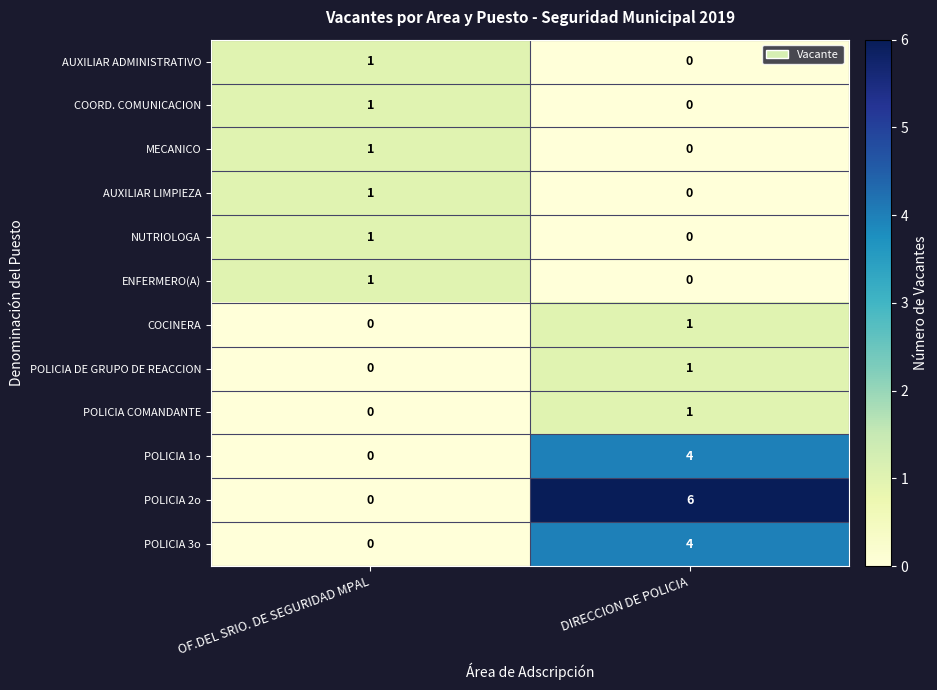

Which series has the widest spread of values?

POLICIA 2o